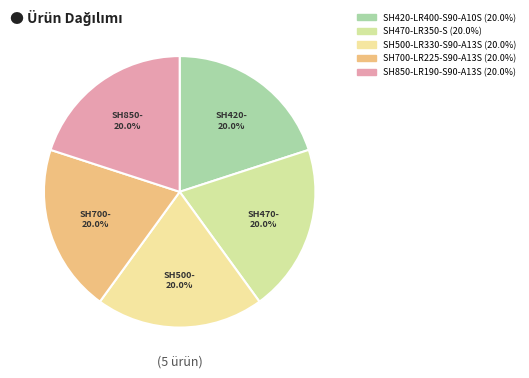

Count the number of slices in the pie.

5